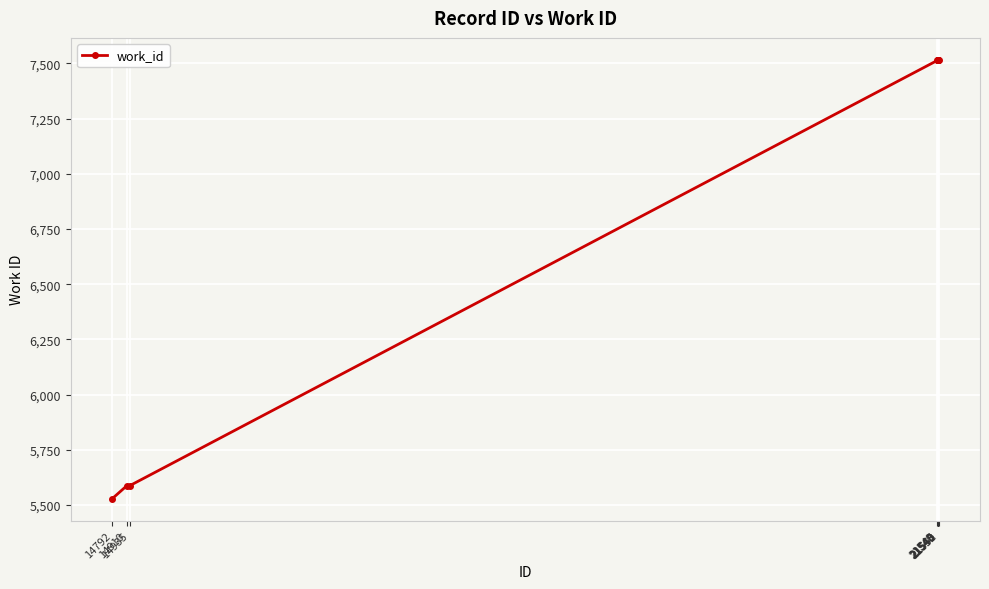

What is the change in value from 14935 to 21543?

+1927